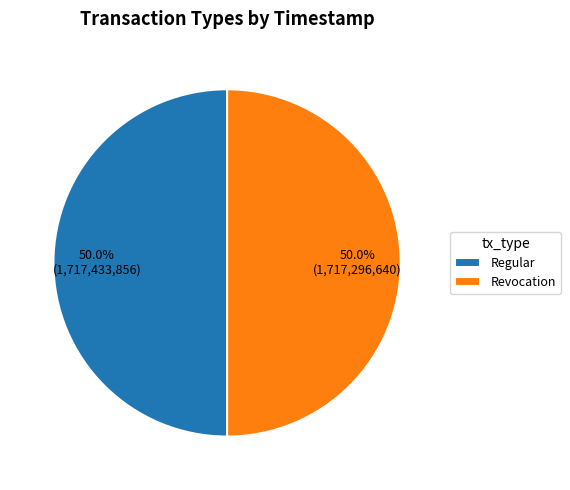

Count the number of slices in the pie.

2